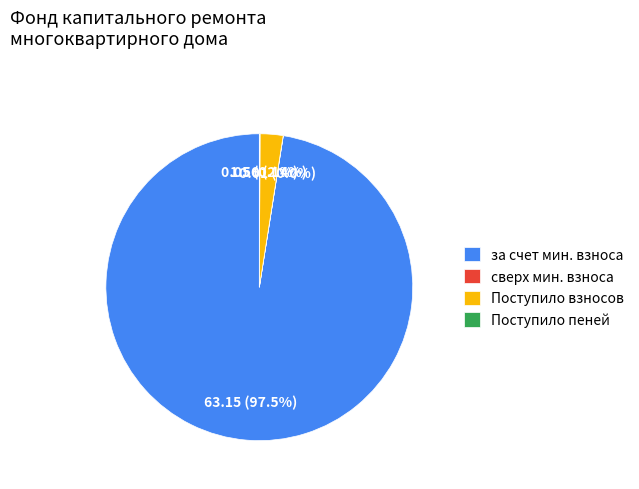

What percentage is NOT represented by за счет мин. взноса?

2.5%